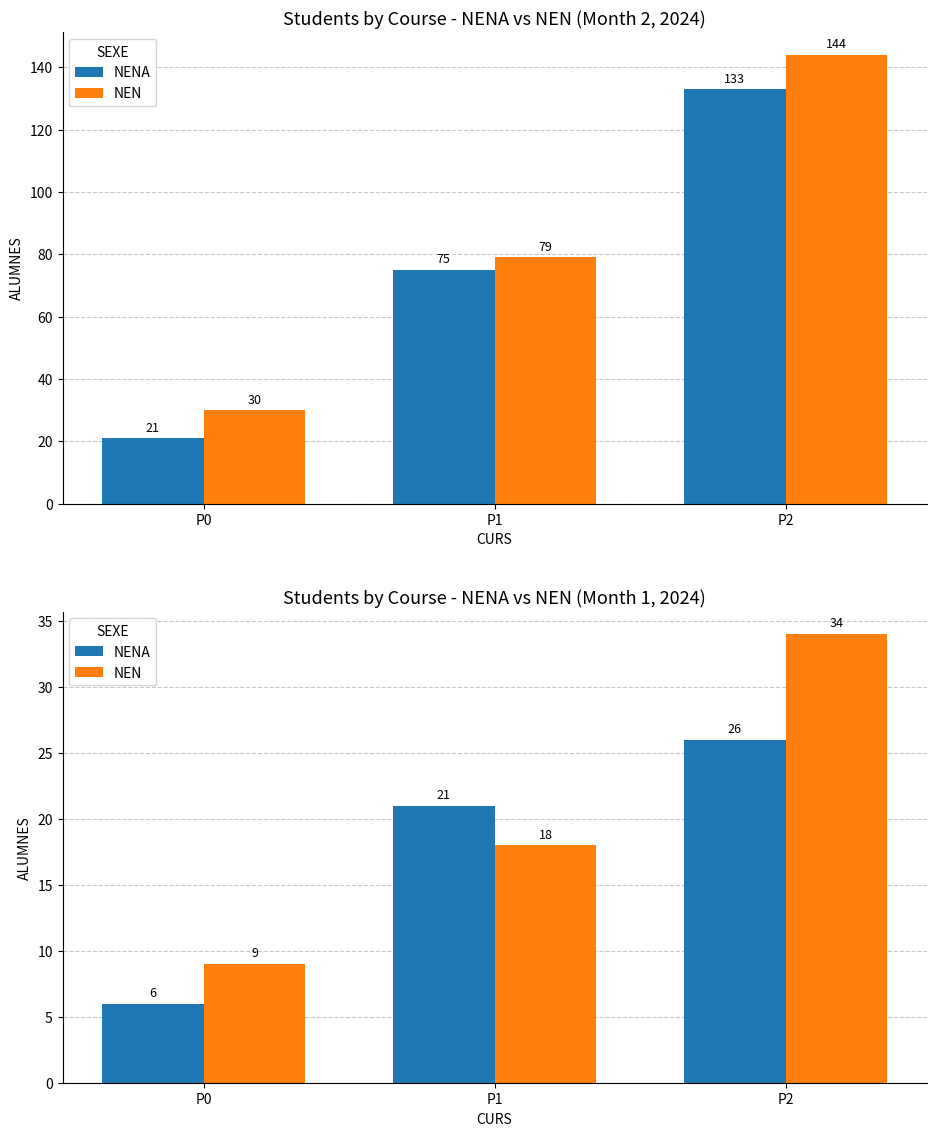

Does the chart contain stacked bars?

No